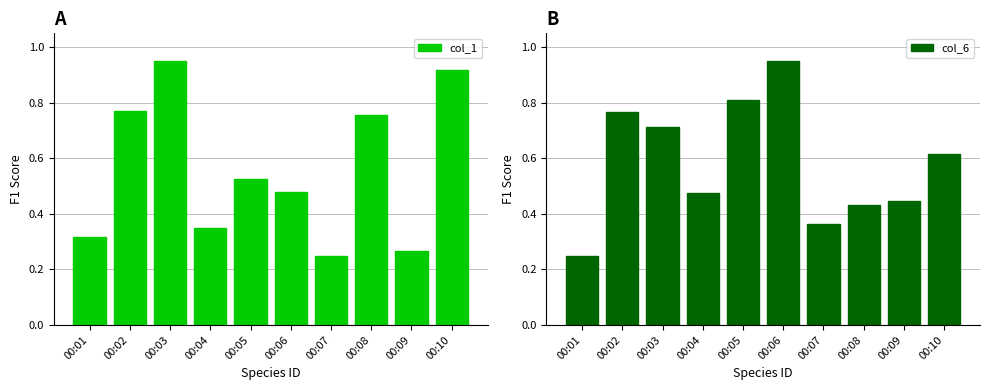

Reading left to right, extract all data points from this chart.

col_1: 00:01=0.3	00:02=0.8	00:03=0.9	00:04=0.3	00:05=0.5	00:06=0.5	00:07=0.2	00:08=0.8	00:09=0.3	00:10=0.9
col_6: 00:01=0.2	00:02=0.8	00:03=0.7	00:04=0.5	00:05=0.8	00:06=0.9	00:07=0.4	00:08=0.4	00:09=0.4	00:10=0.6